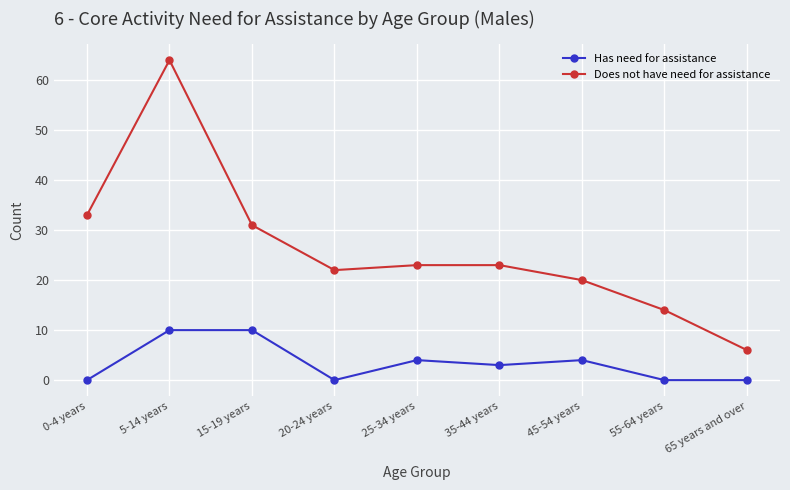

What is the difference between the Has need for assistance values at 35-44 years and 20-24 years?

3